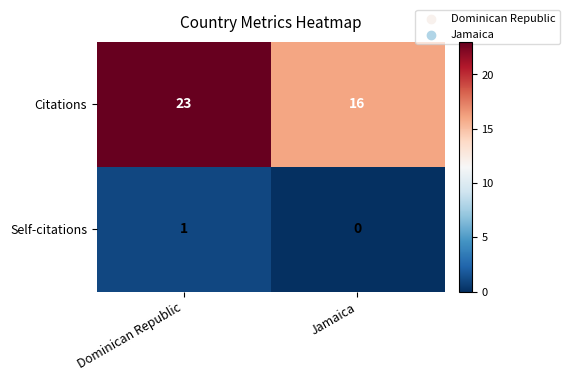

Which series has the largest total across all categories?

Citations